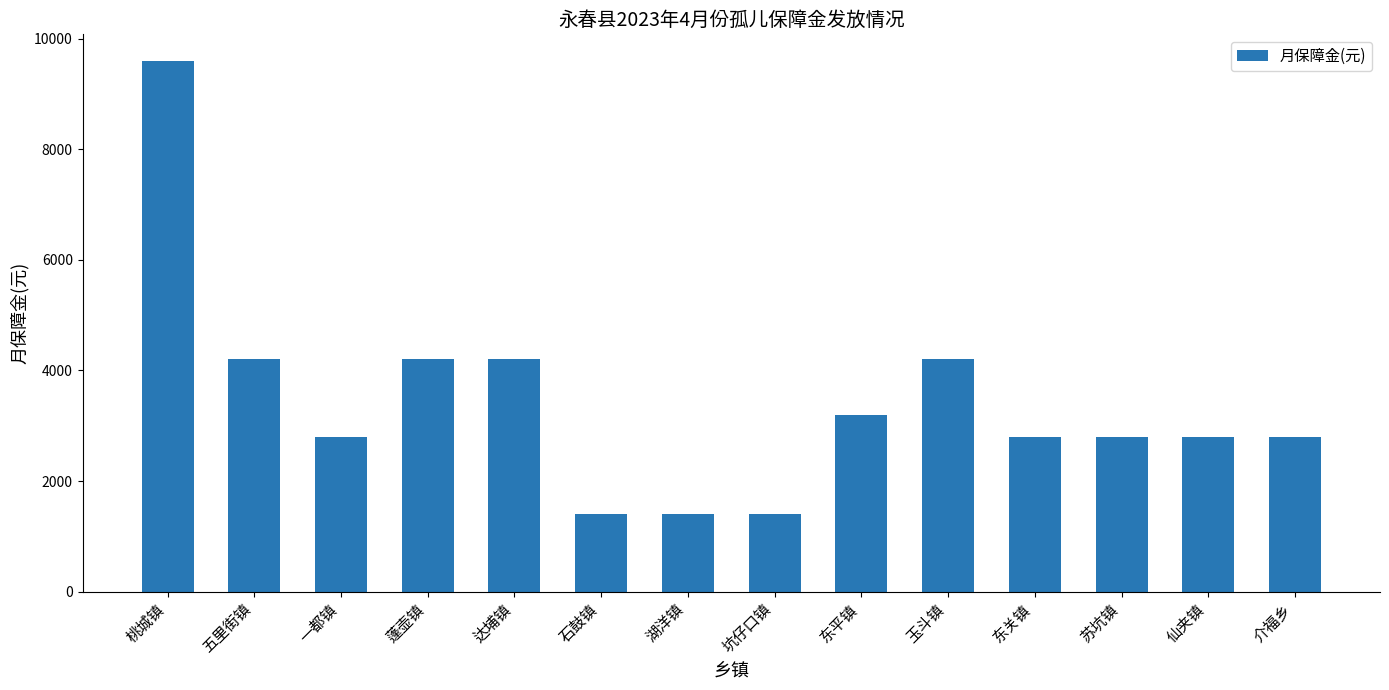

Is it true that the value at 一都镇 is 3974?

False